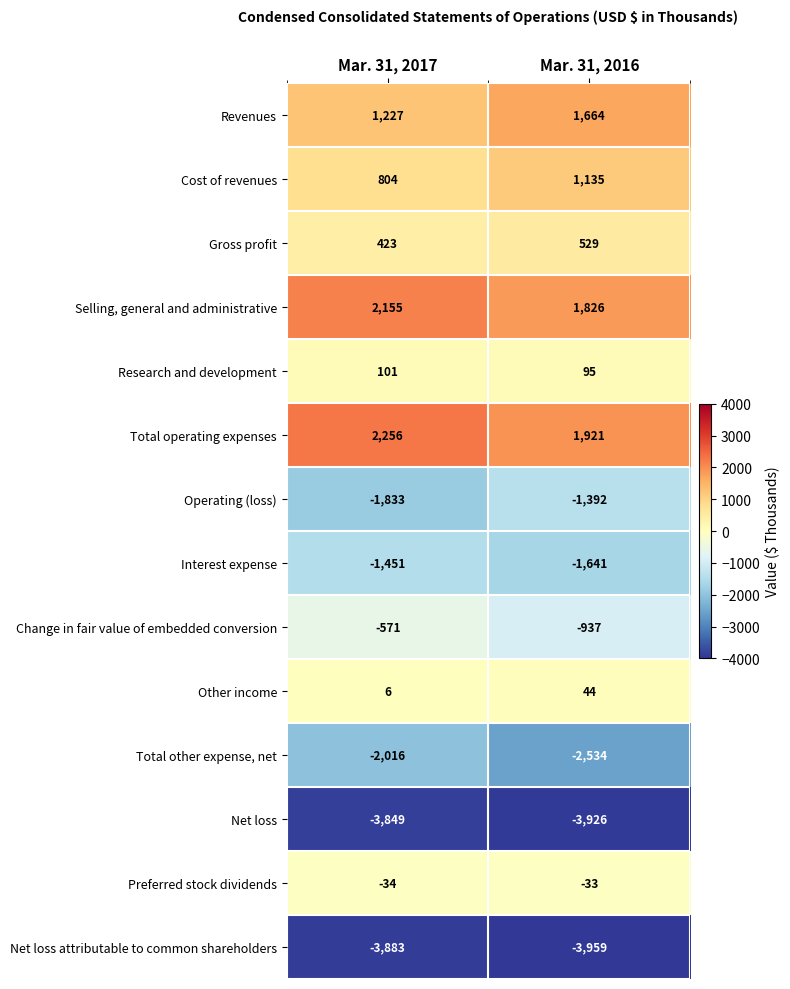

How many data points does each series have?

2